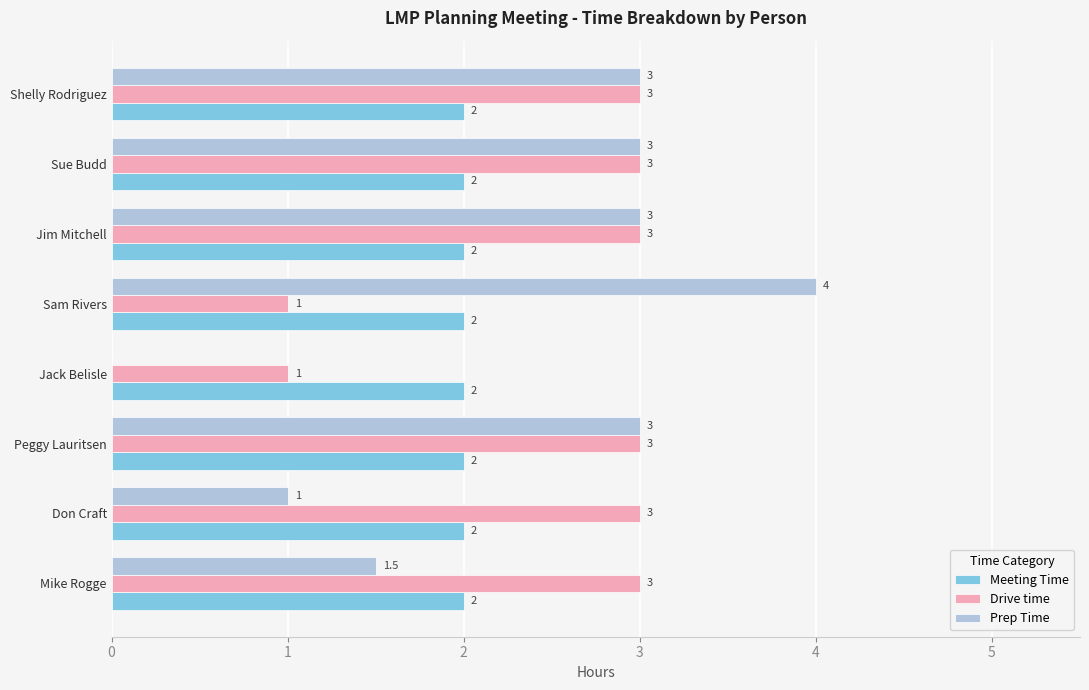

Between Mike Rogge and Don Craft, which series saw the biggest shift?

Prep Time